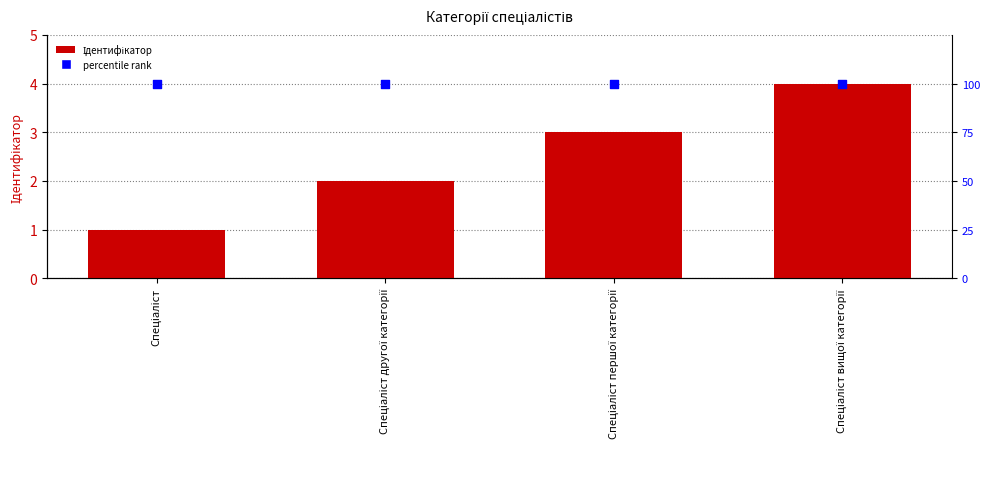

Which series contains the highest Y value?

percentile rank